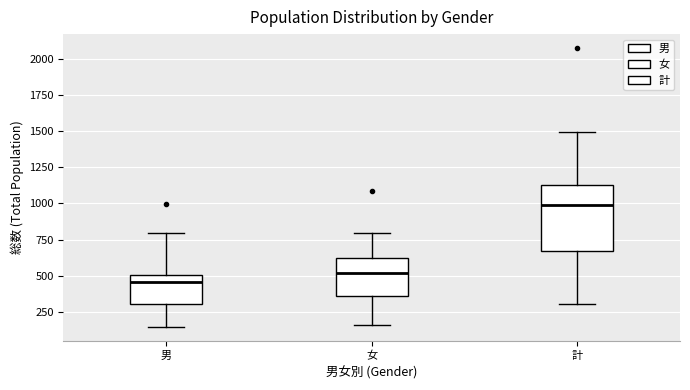

Which box is the tallest, from its lower edge to its upper edge?

計